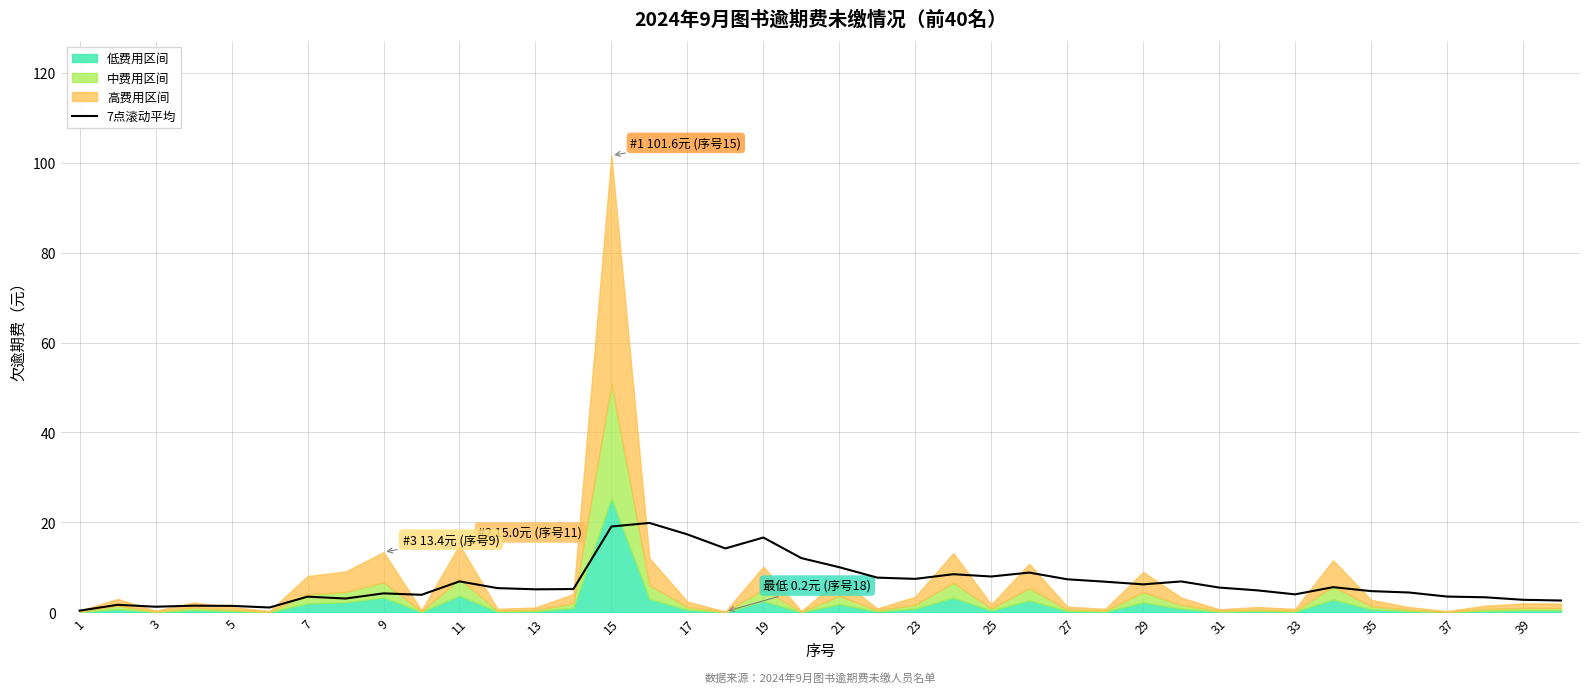

What is the highest value of the 7点滚动平均 series?

19.9